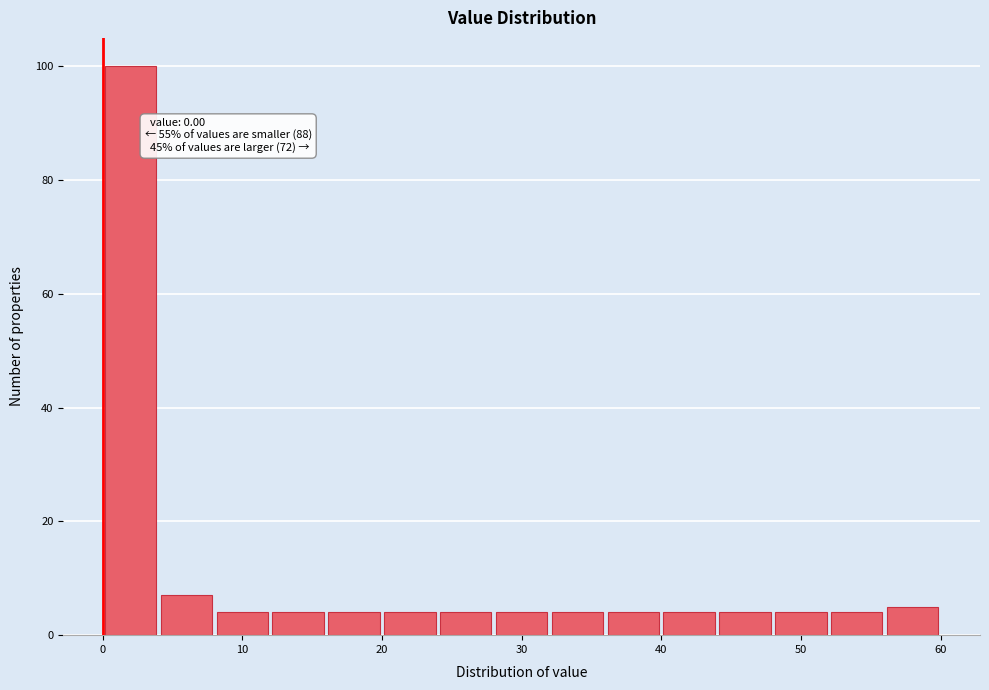

Over which range of the x-axis is the bar tallest?

0 to 4